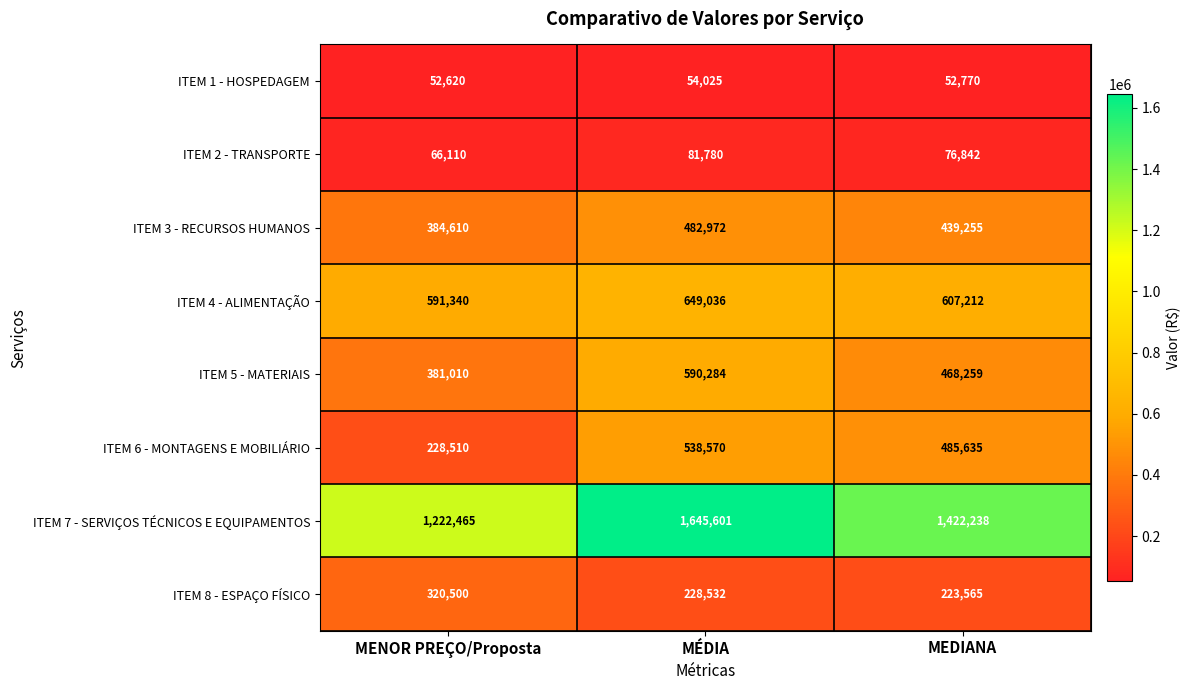

What is the difference between the maximum and minimum values in the ITEM 2 - TRANSPORTE series?

15670